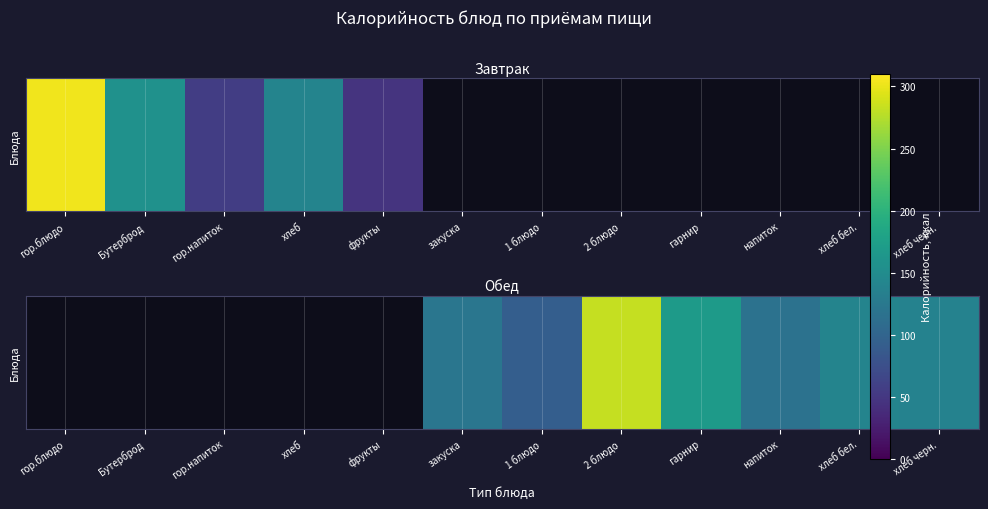

Is it true that the value at напиток is 64.6?

False